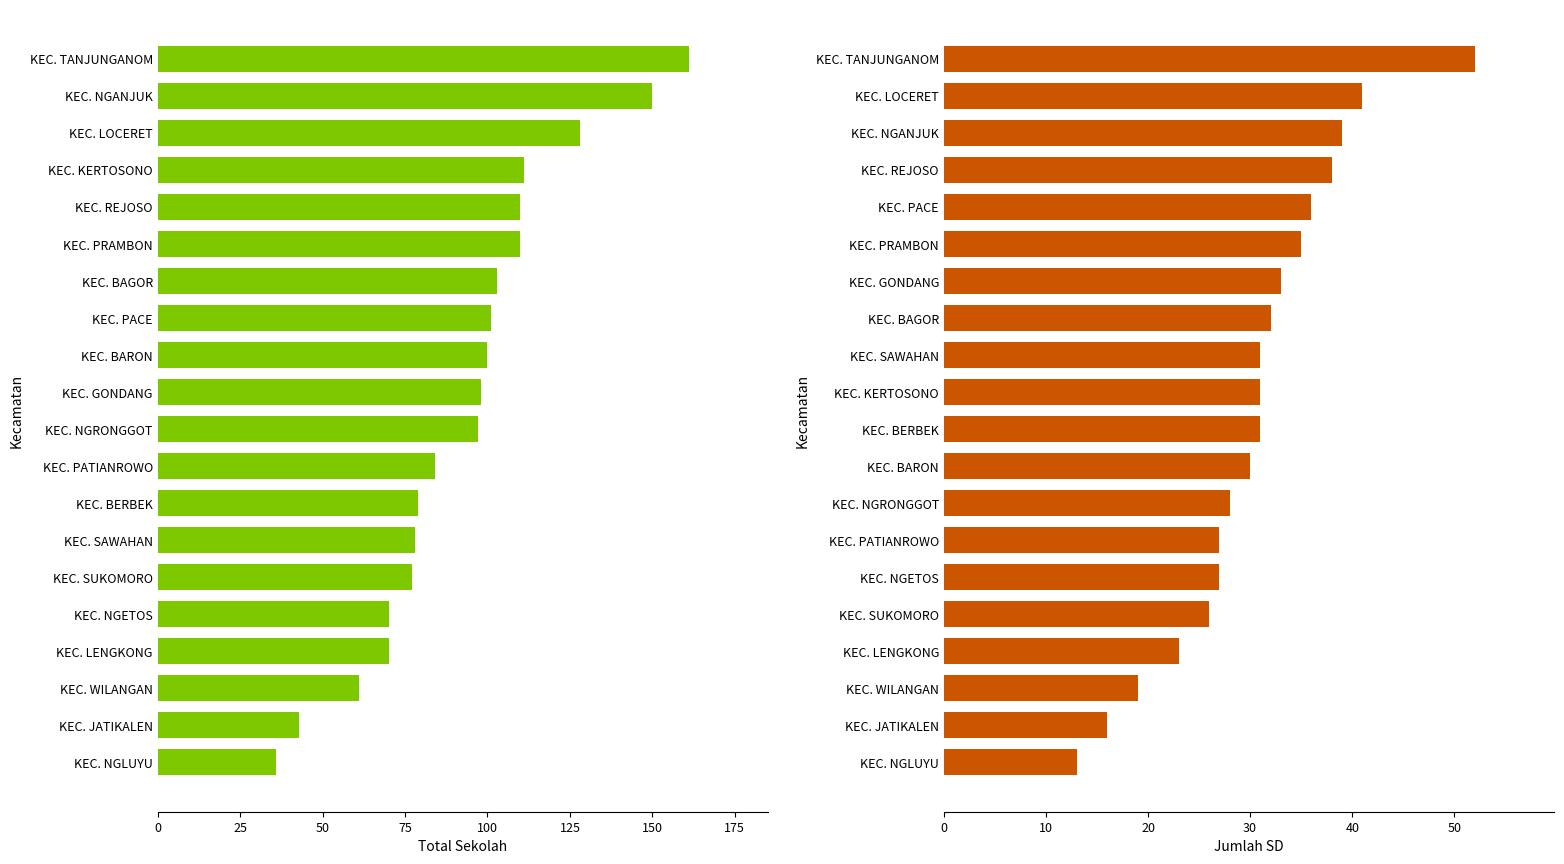

What is the smallest value displayed?

13